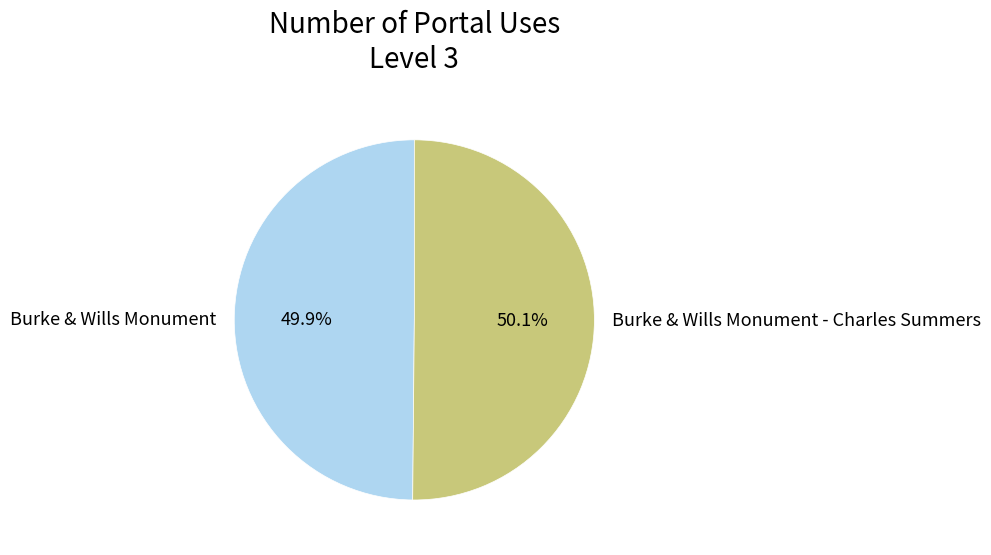

How many slices are in this pie chart?

2